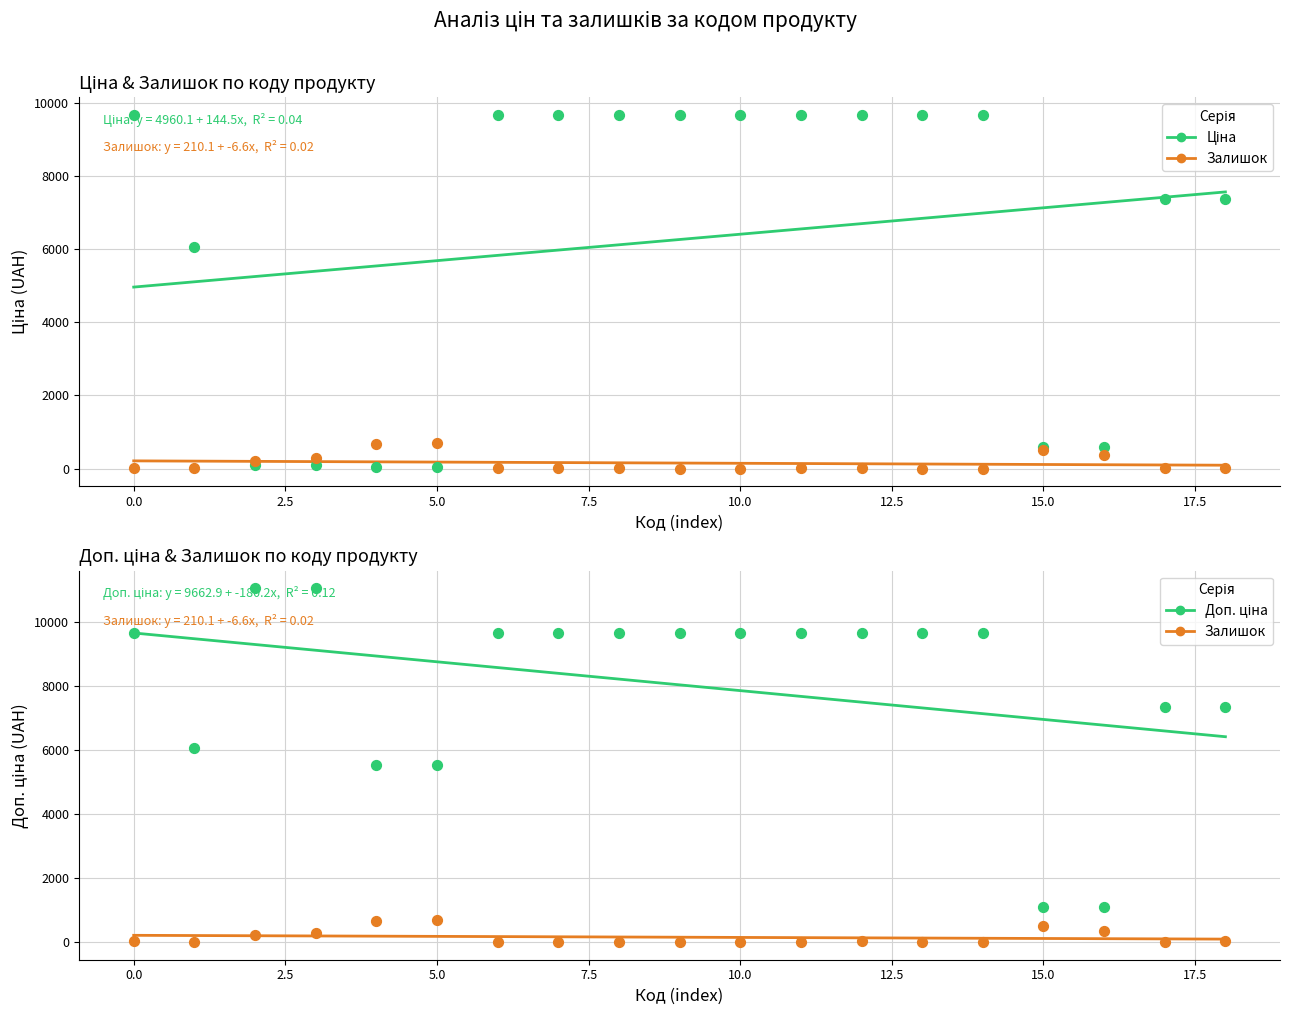

Which series has the largest total across all categories?

Доп. ціна